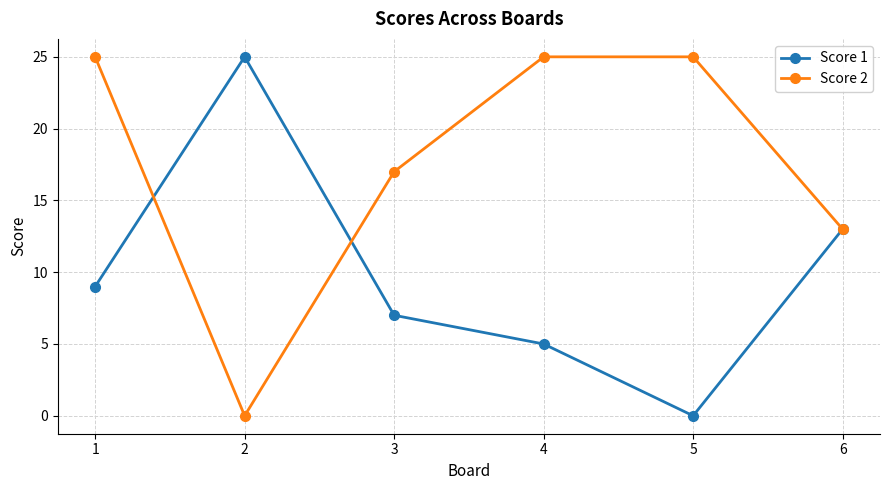

What is the total value across all series at 2?

25